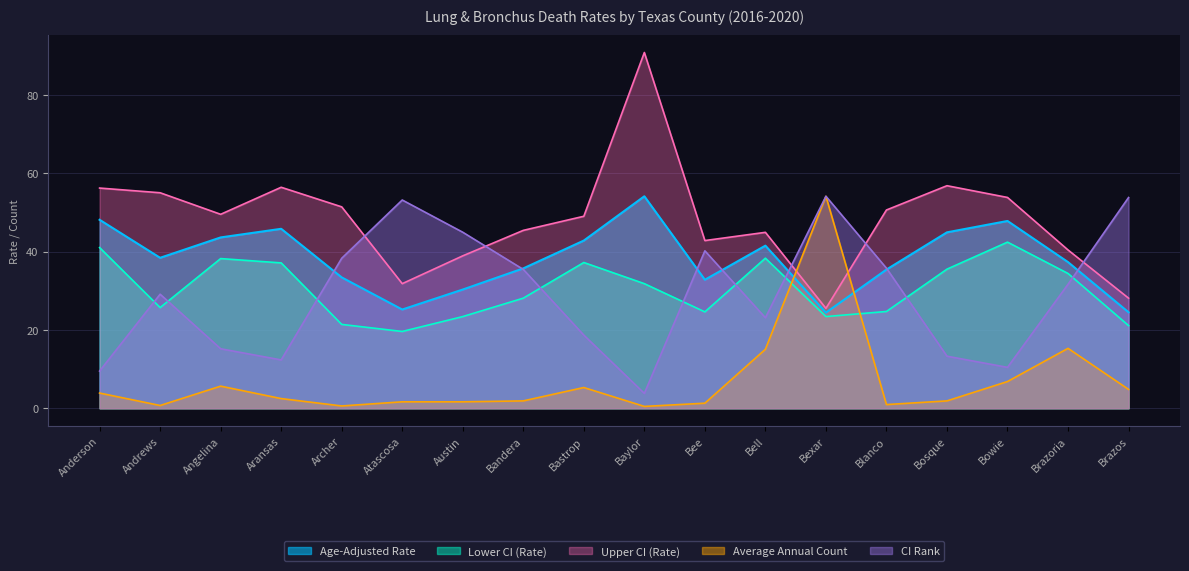

The CI Rank series shows 31.6 at Brazoria. True or false?

True